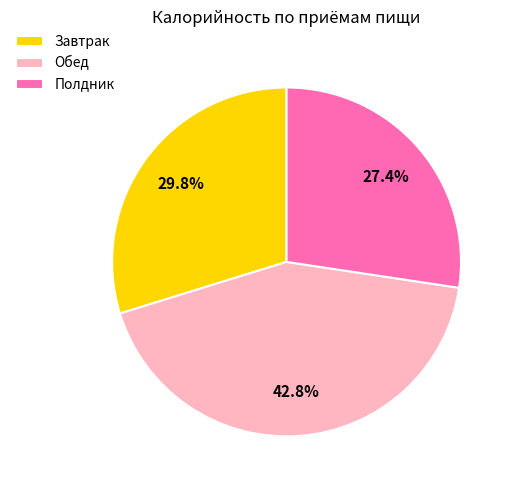

Does any single category account for the majority?

No